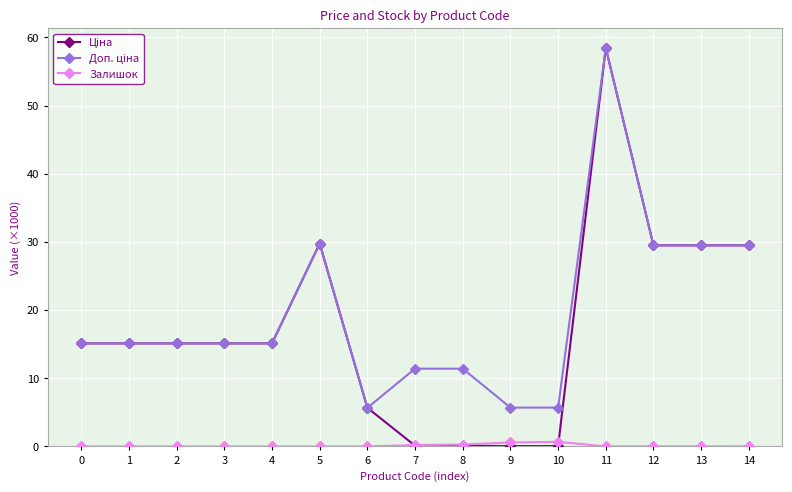

How many data points does each series have?

15